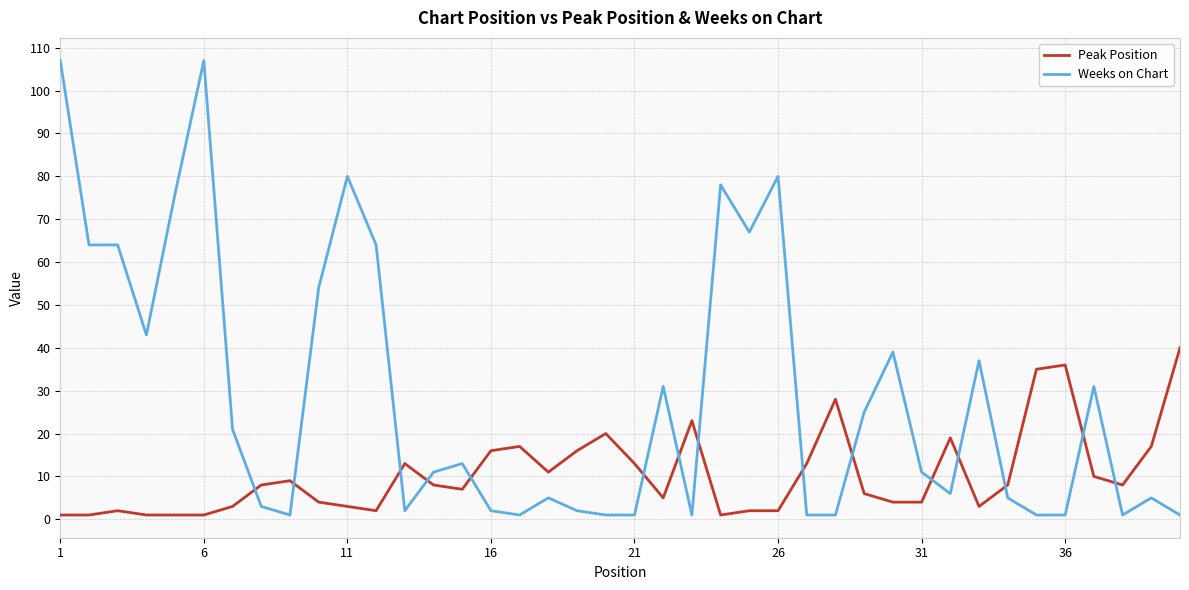

What is the highest value of the Weeks on Chart series?

107